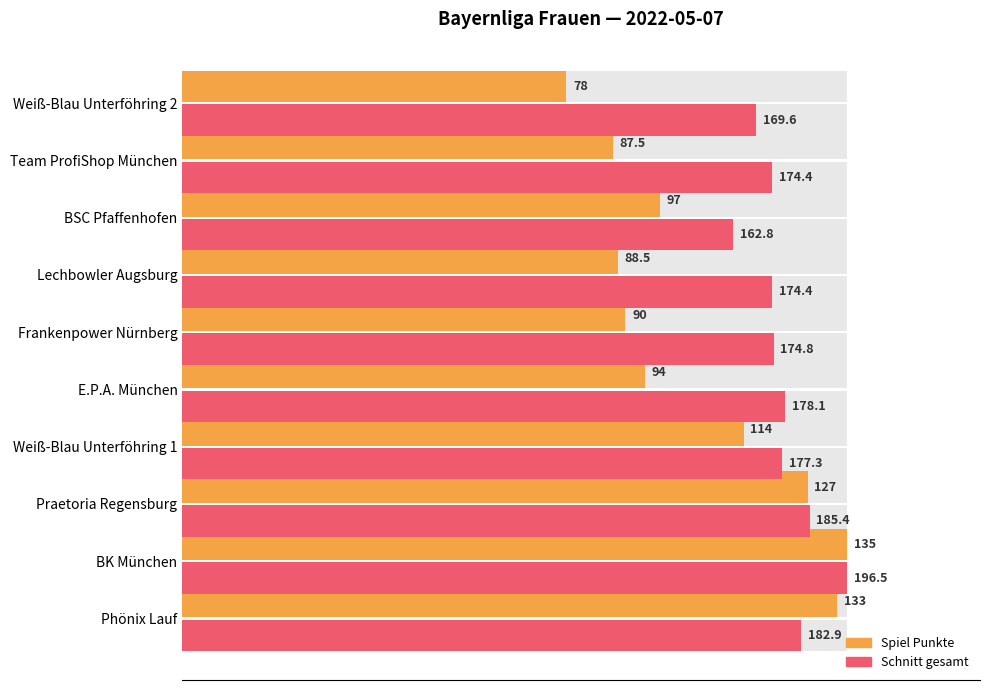

Which series has the largest range (max minus min)?

Spiel Punkte